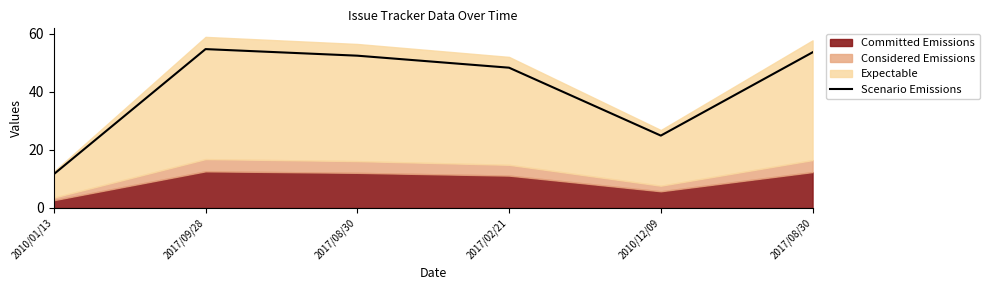

What is the label of the 1st point from the left?

2010/01/13